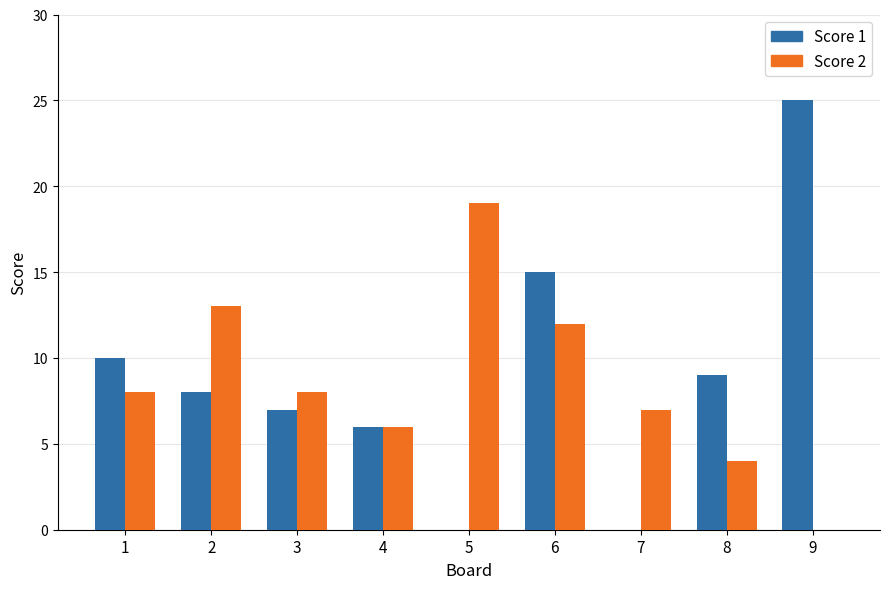

Rank the series at 6 from highest to lowest value.

Score 1, Score 2